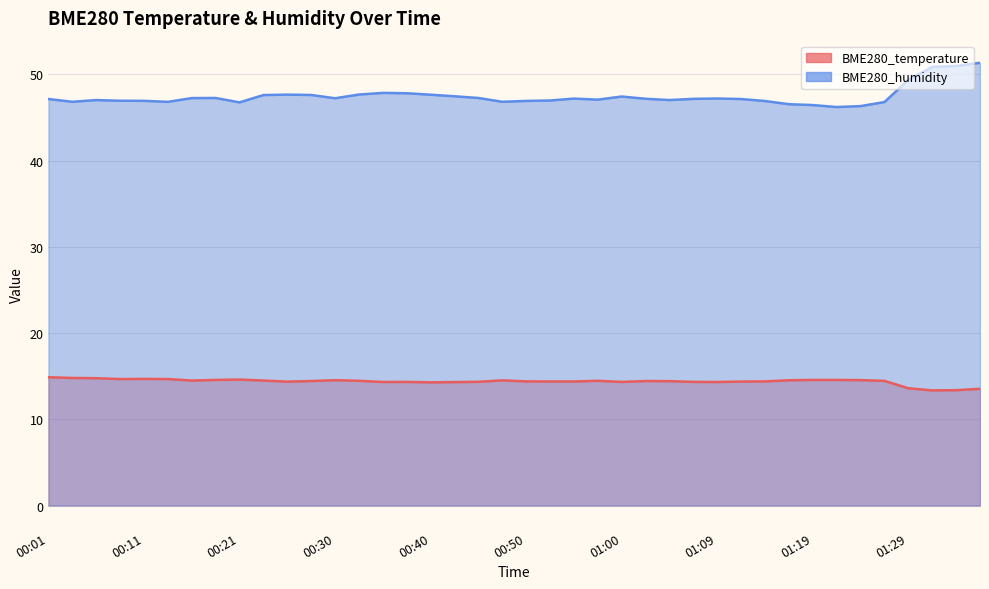

True or false: BME280_humidity and BME280_temperature cross at least once.

False